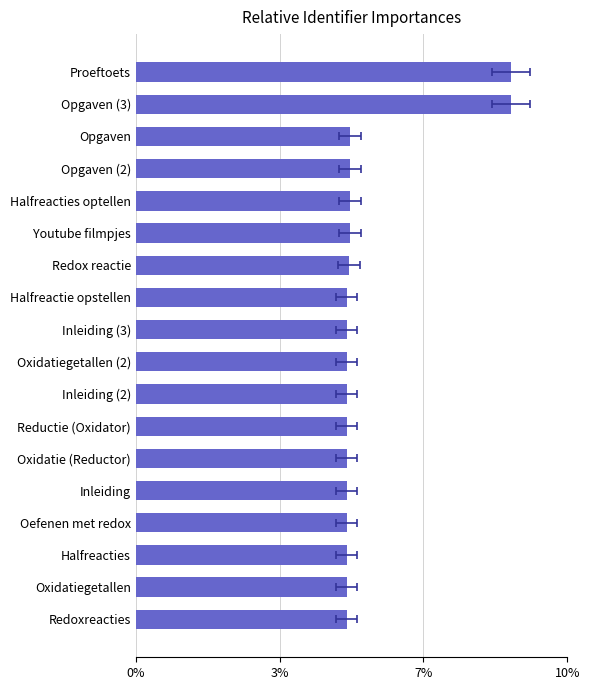

The chart shows a value of 5.1 at Inleiding (3). True or false?

True